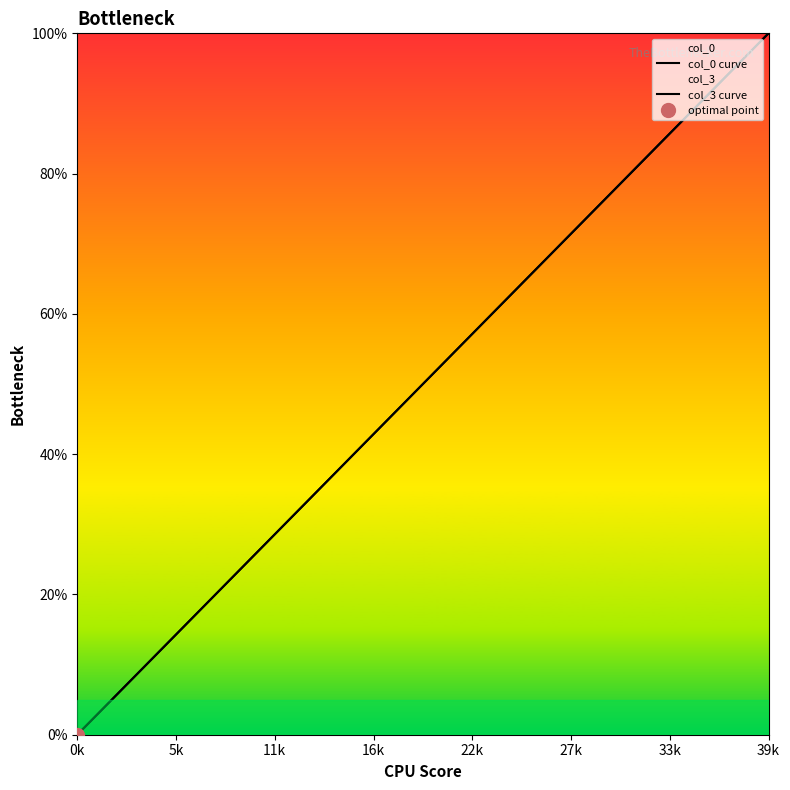

Is this an area chart (filled region under the line)?

No